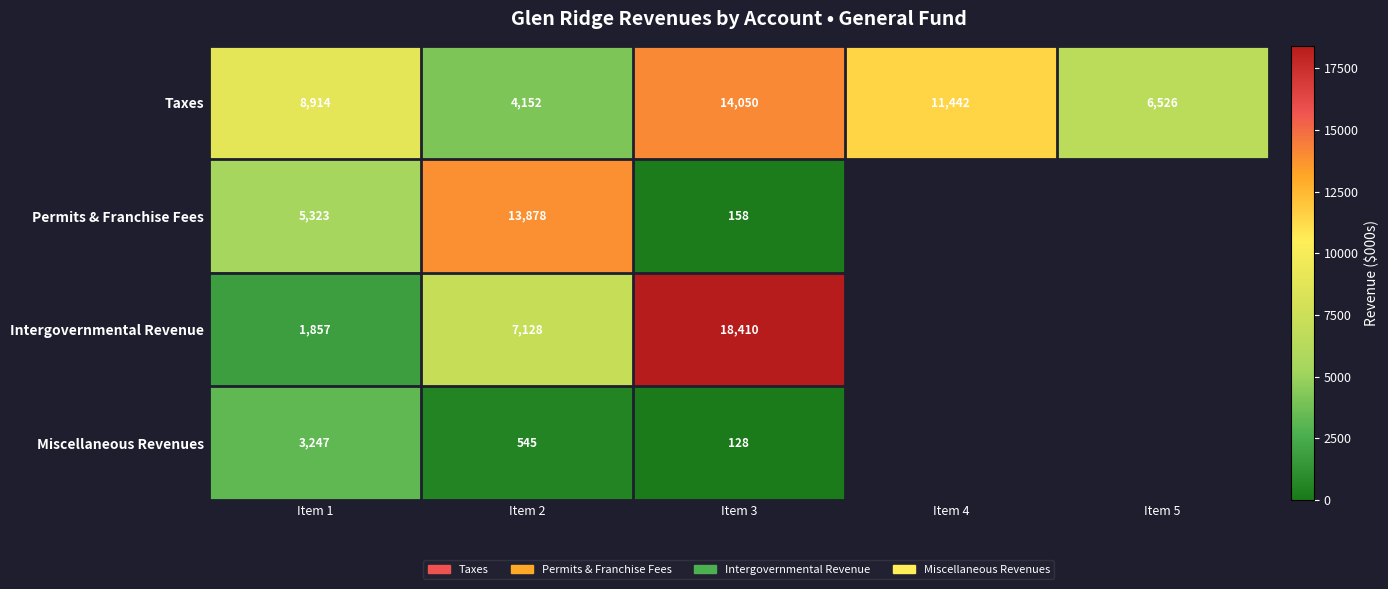

True or false: Taxes has a value of 3930.1 at Item 4.

False